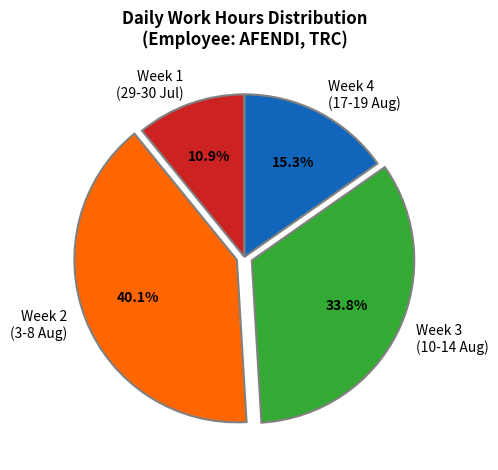

Rank the categories by value from highest to lowest.

Week 2 (3-8 Aug), Week 3 (10-14 Aug), Week 4 (17-19 Aug), Week 1 (29-30 Jul)